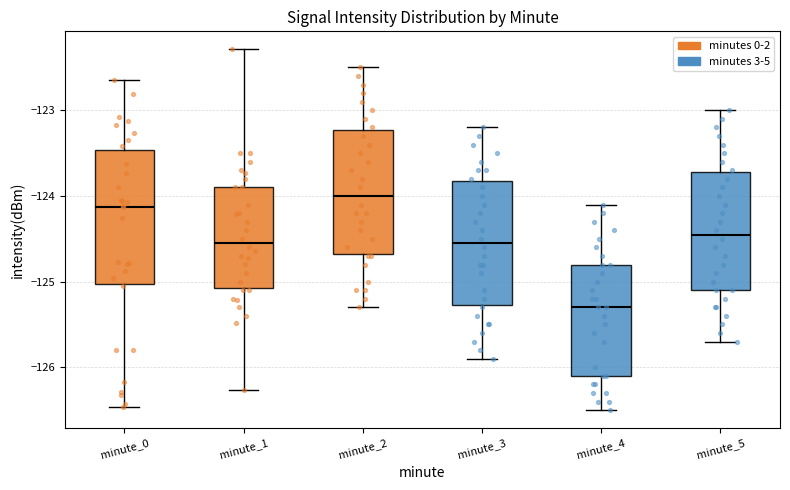

Reading left to right, transcribe this box plot: for each box, give where its median line is, the range the box spans, and where its two whiskers end, as read against the y-axis. The values are not printed on the chart, so give them approximately, as read against the axis.

minute_0: median -124.1, box -125.0 to -123.5, whiskers -126.5 to -122.6
minute_1: median -124.5, box -125.1 to -123.9, whiskers -126.3 to -122.3
minute_2: median -124.0, box -124.7 to -123.2, whiskers -125.3 to -122.5
minute_3: median -124.5, box -125.3 to -123.8, whiskers -125.9 to -123.2
minute_4: median -125.3, box -126.1 to -124.8, whiskers -126.5 to -124.1
minute_5: median -124.4, box -125.1 to -123.7, whiskers -125.7 to -123.0